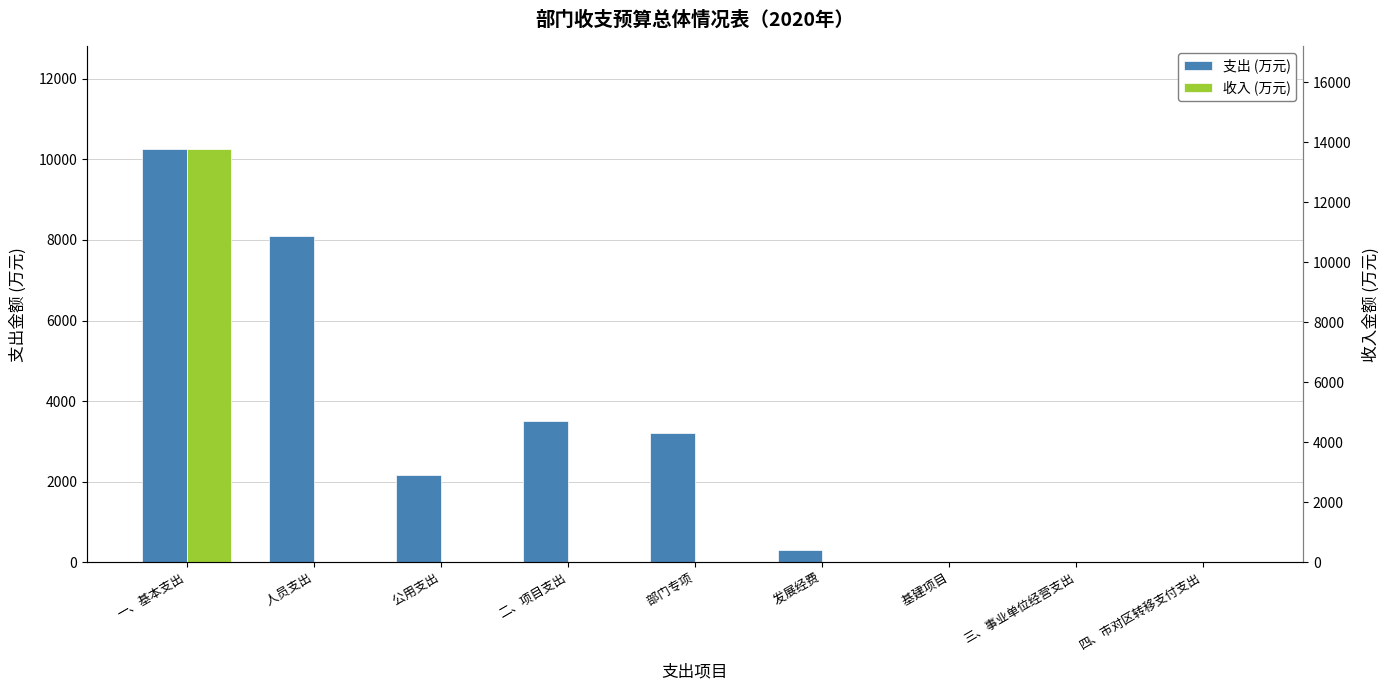

At which label is 收入 (万元) closest to 6882?

    人员支出